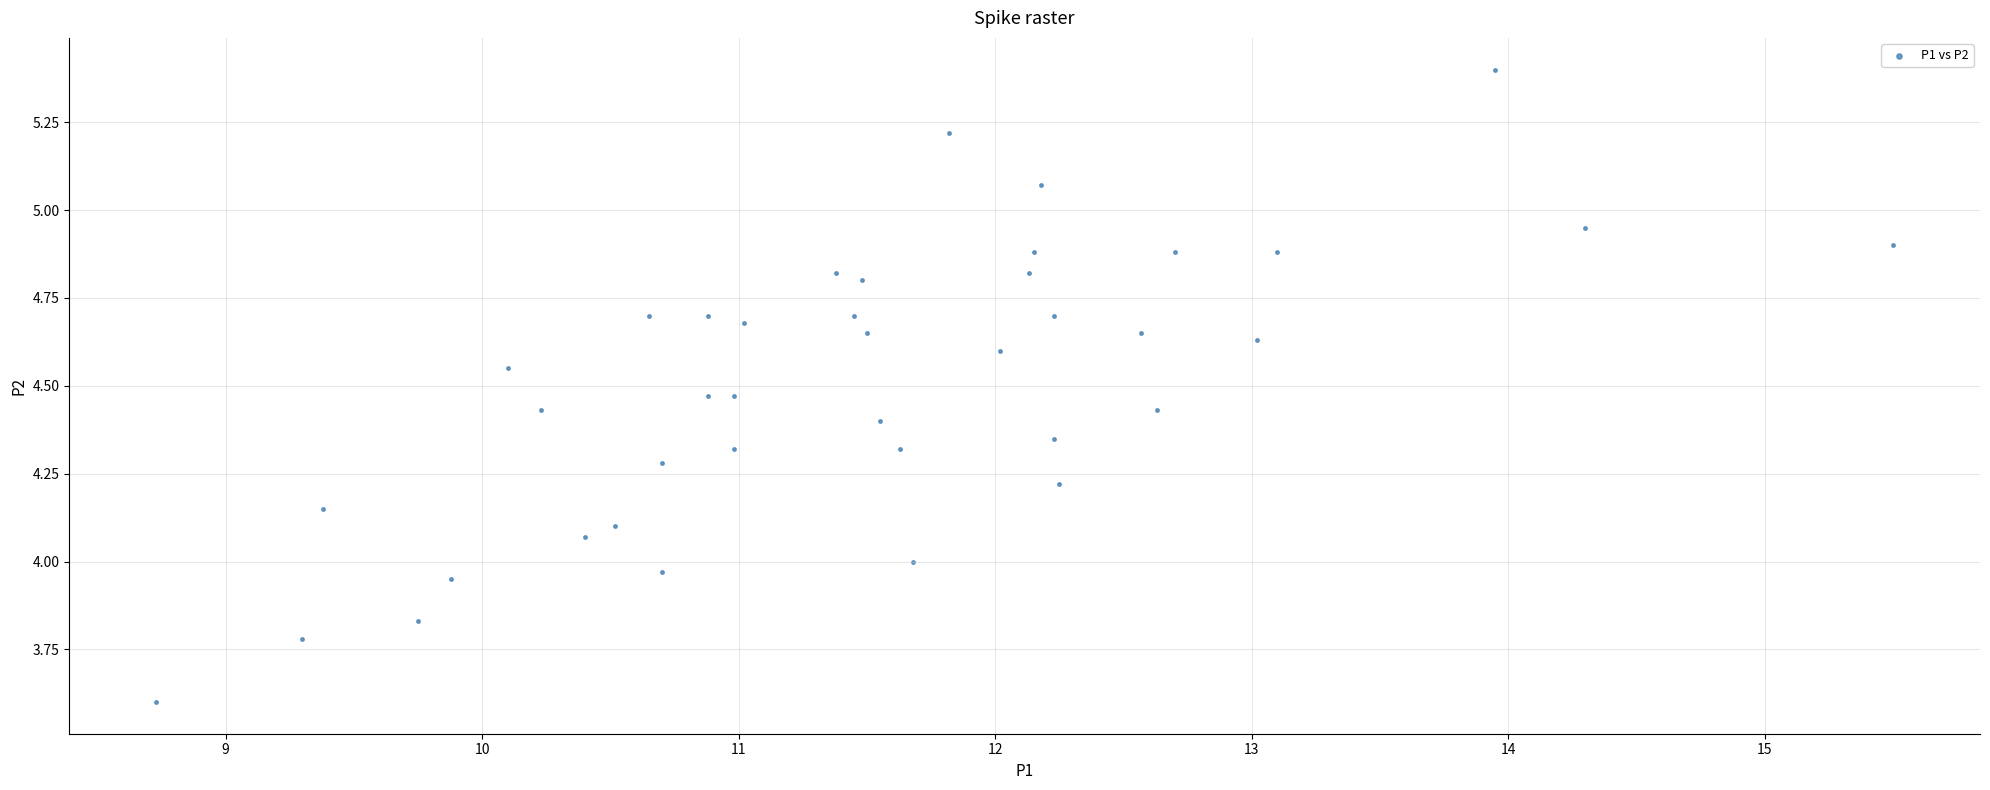

What is the range of Y values (max minus min)?

1.8